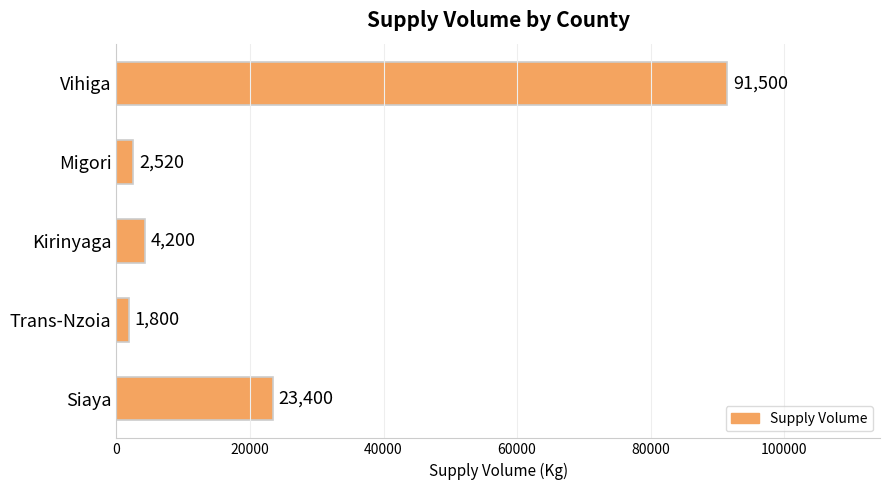

Reading top to bottom, extract all data points from this chart.

91500	2520	4200	1800	23400